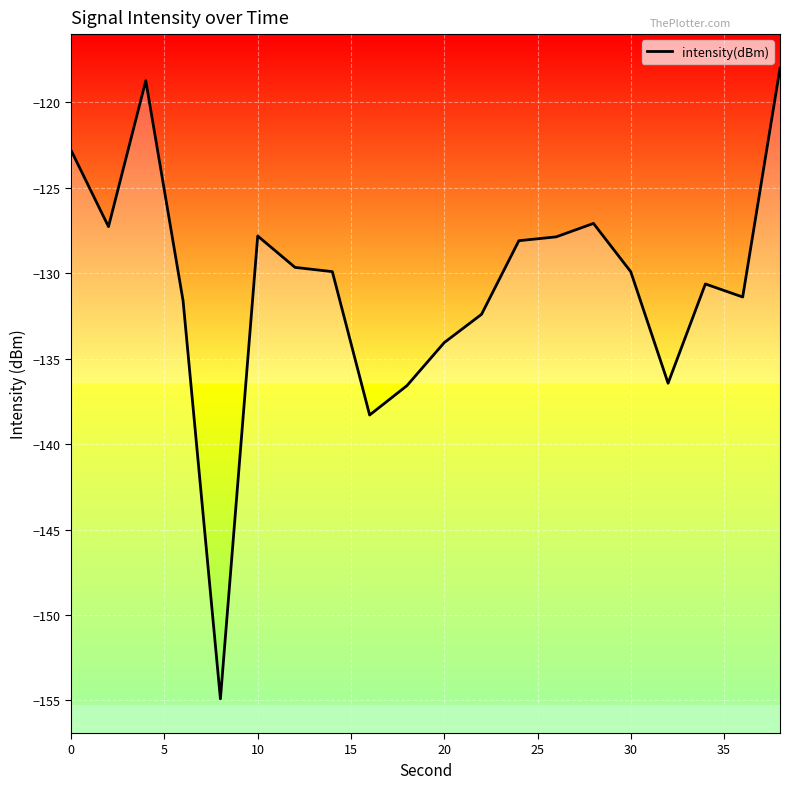

Count the number of data series in this chart.

1